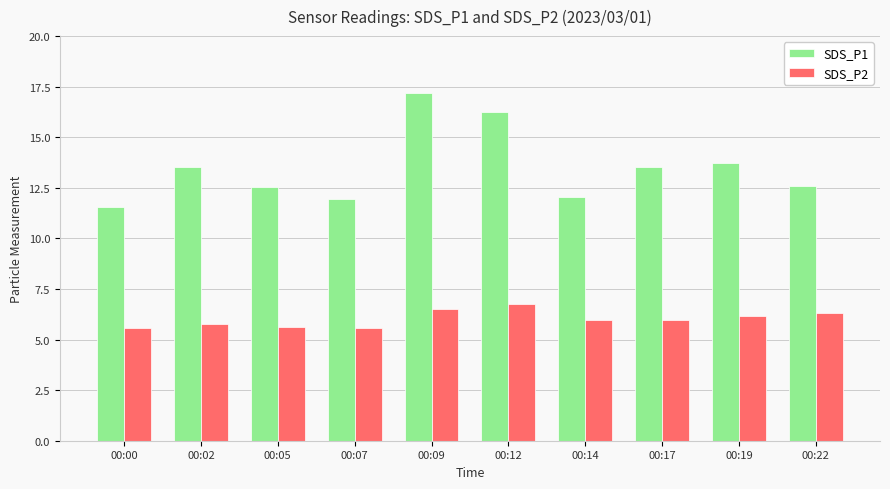

What is the average value of the SDS_P2 series?

6.0